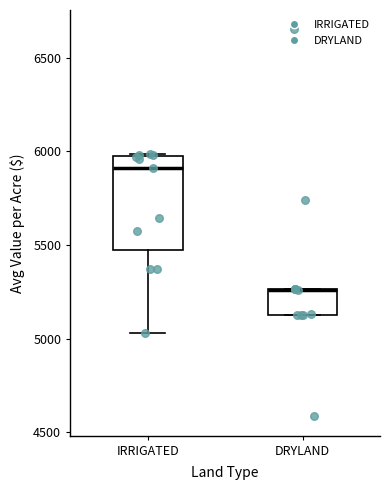

Reading left to right, transcribe this box plot: for each box, give where its median line is, the range the box spans, and where its two whiskers end, as read against the y-axis. The values are not printed on the chart, so give them approximately, as read against the axis.

IRRIGATED: median 5900, box 5450 to 6000, whiskers 5050 to 6000
DRYLAND: median 5250 (drawn on the box's upper edge), box 5150 to 5250, whiskers 5150 to 5250